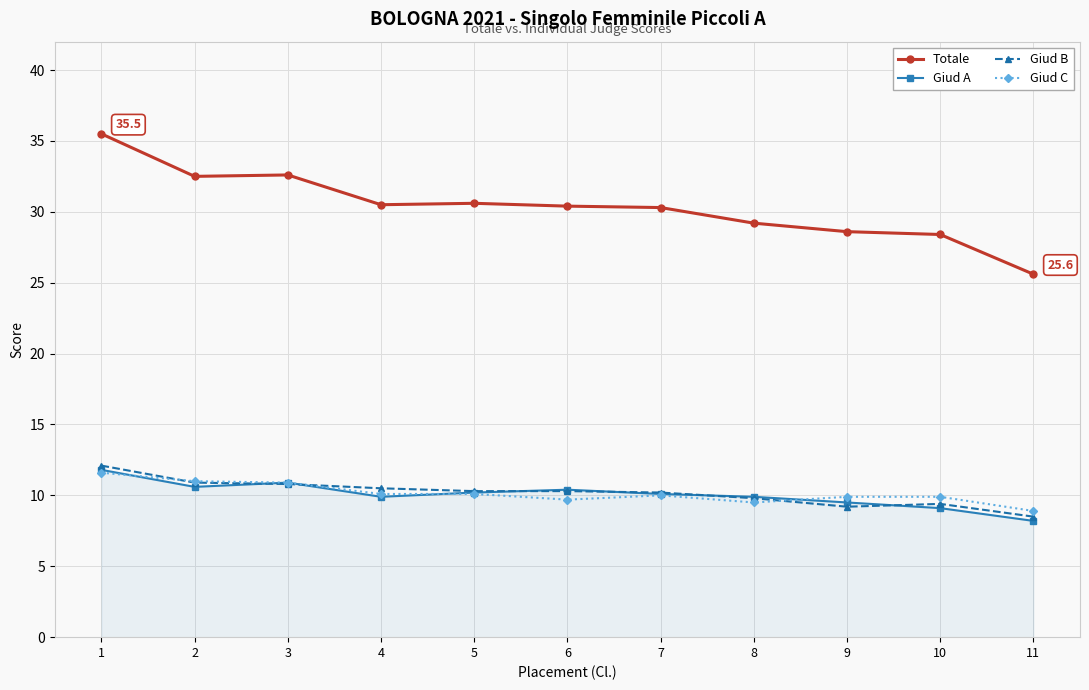

What is the difference between the maximum and minimum values in the Totale series?

9.9